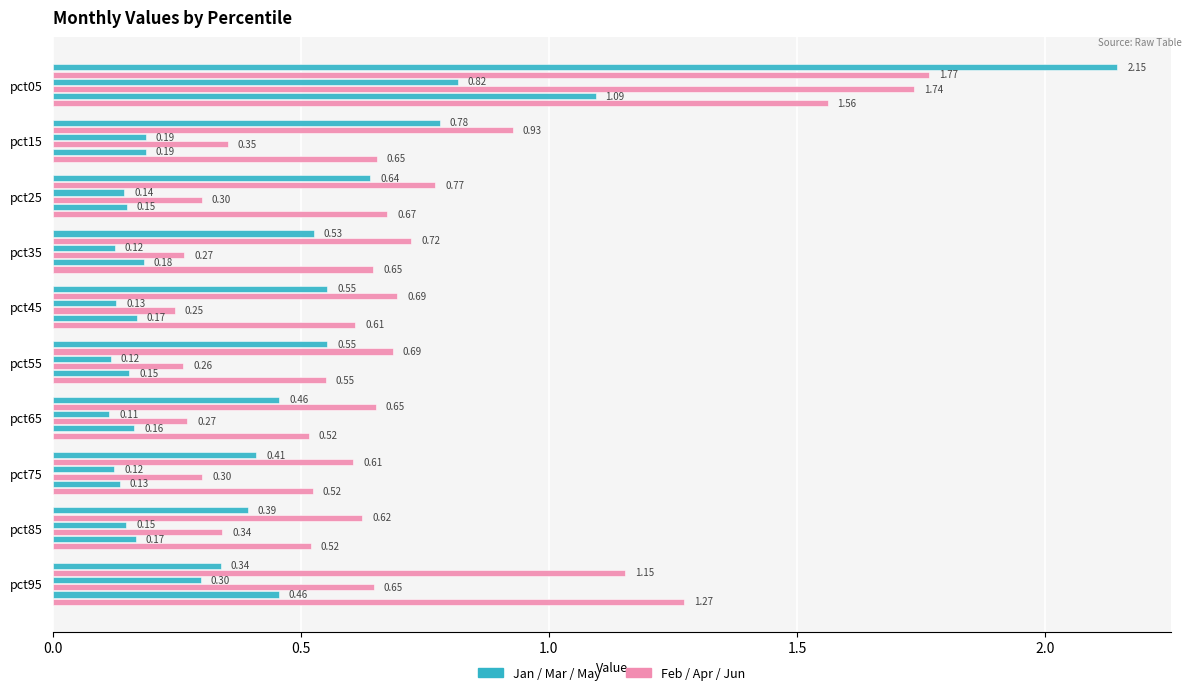

How many series are shown in this chart?

6